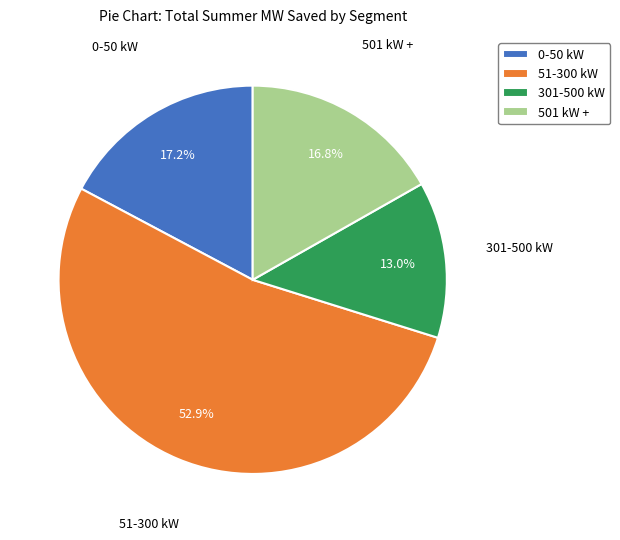

Which category has the biggest portion of the pie?

51-300 kW